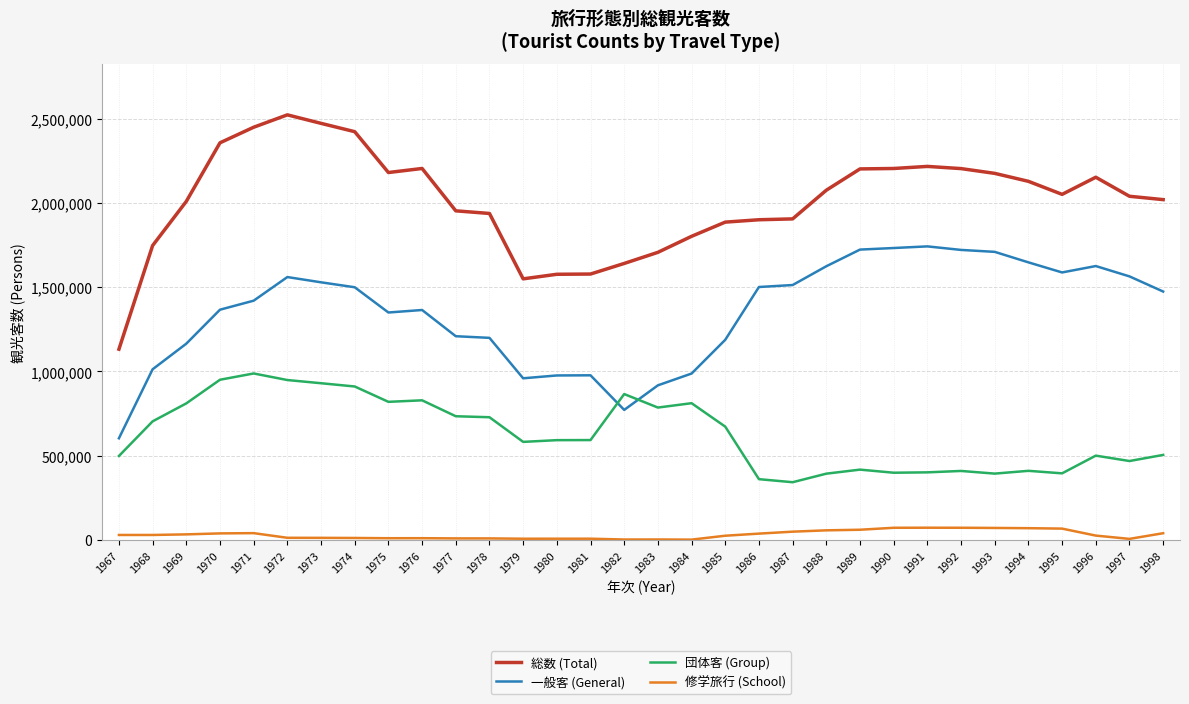

List the series in order of their overall mean, lowest first.

修学旅行 (School), 団体客 (Group), 一般客 (General), 総数 (Total)